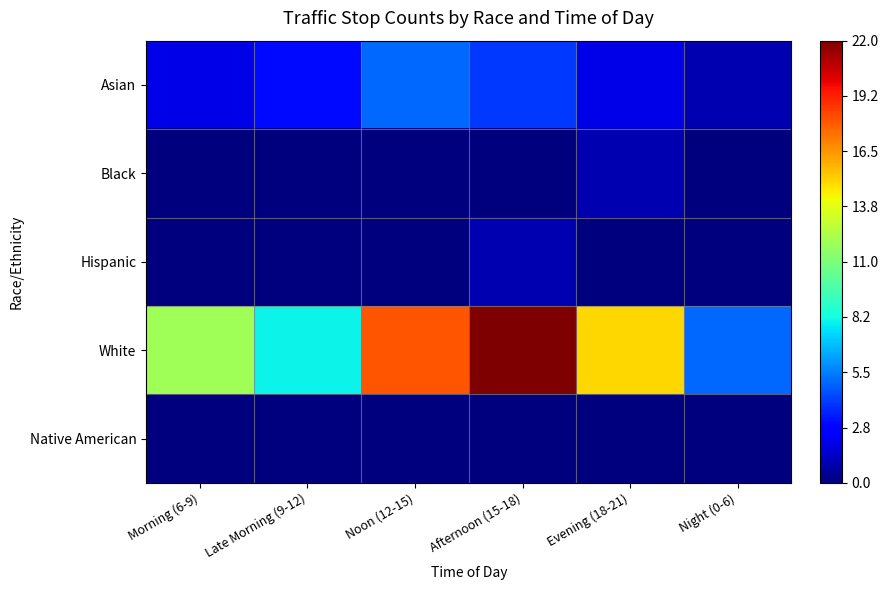

Rank the series at Noon (12-15) from highest to lowest value.

White, Asian, Black, Hispanic, Native American